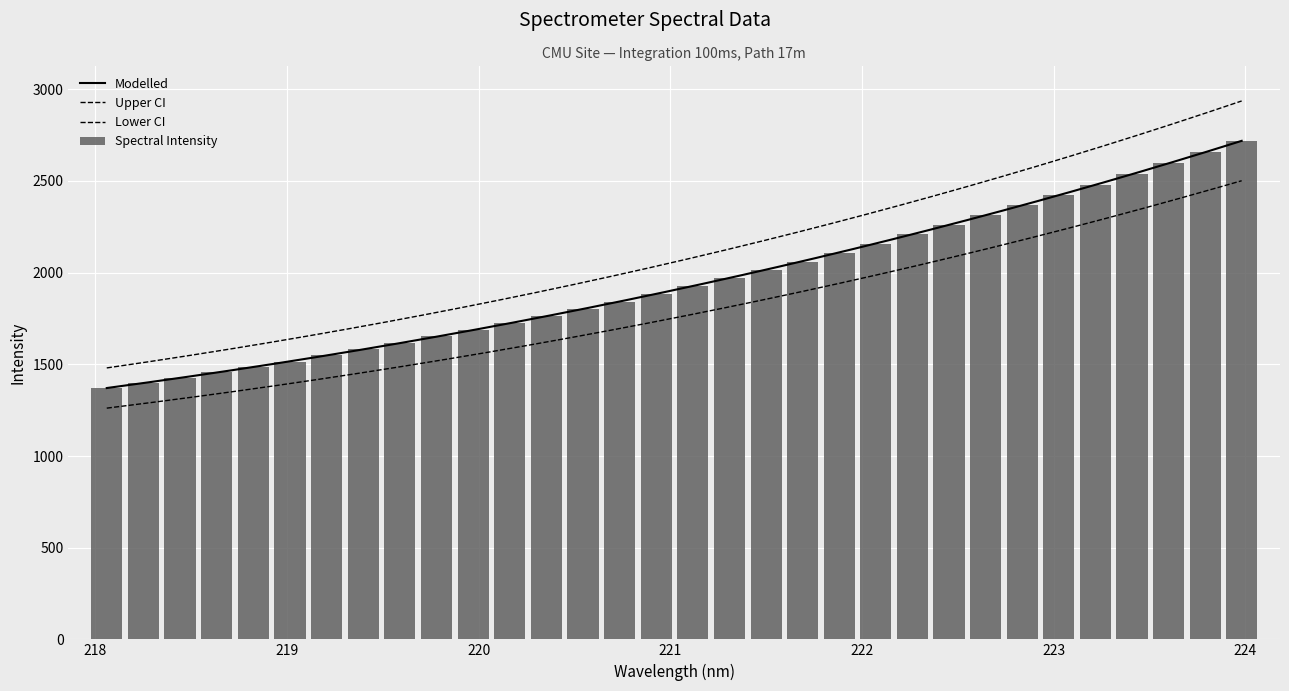

Between 223.408 and 218.8244, which is larger?

223.408